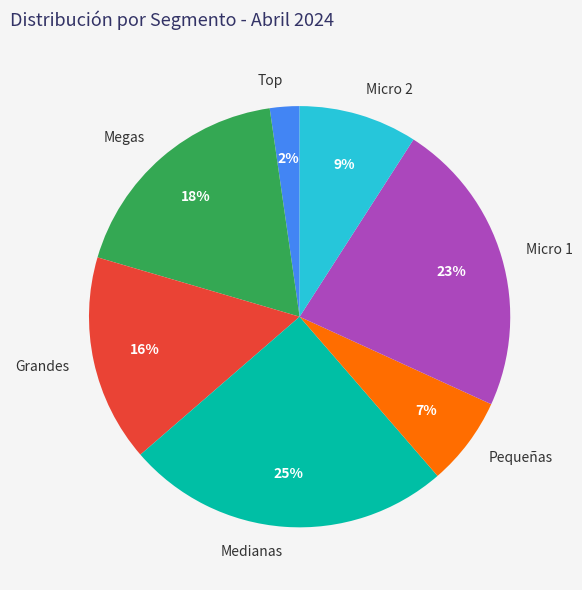

Count the number of slices in the pie.

7